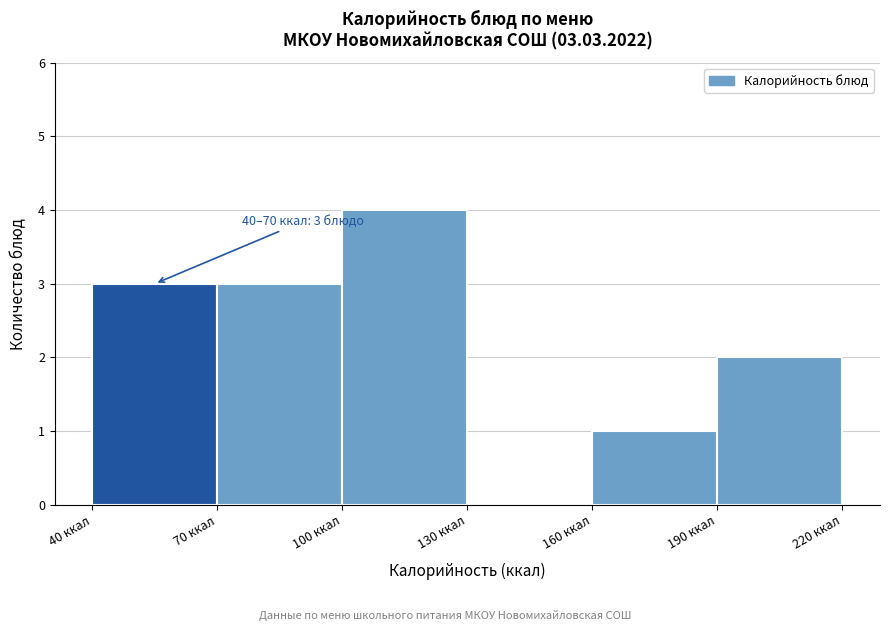

Which range on the x-axis has the tallest bar?

100 to 130